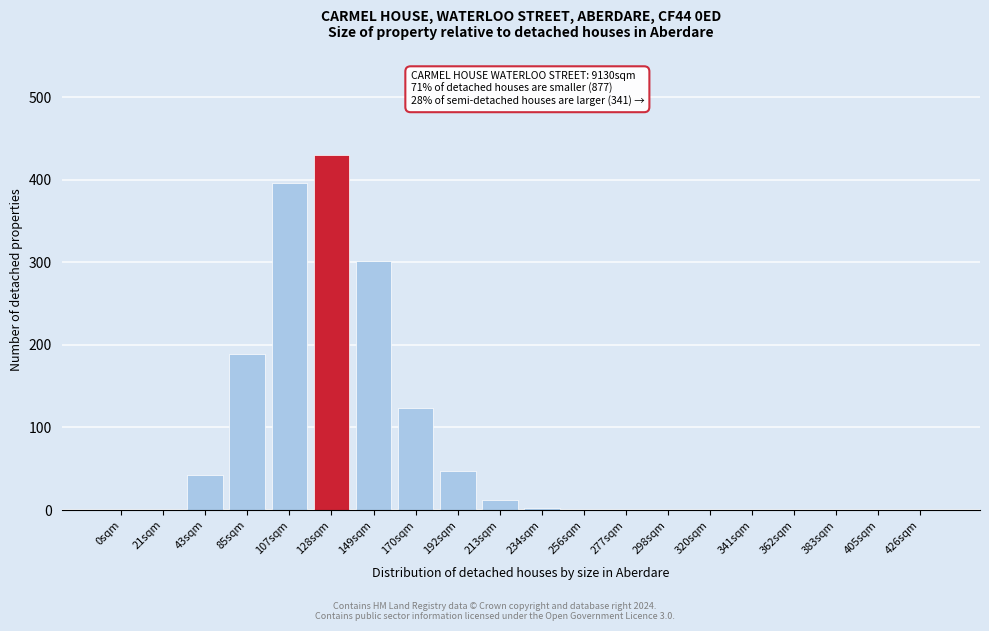

What is the sum of all values?

1543